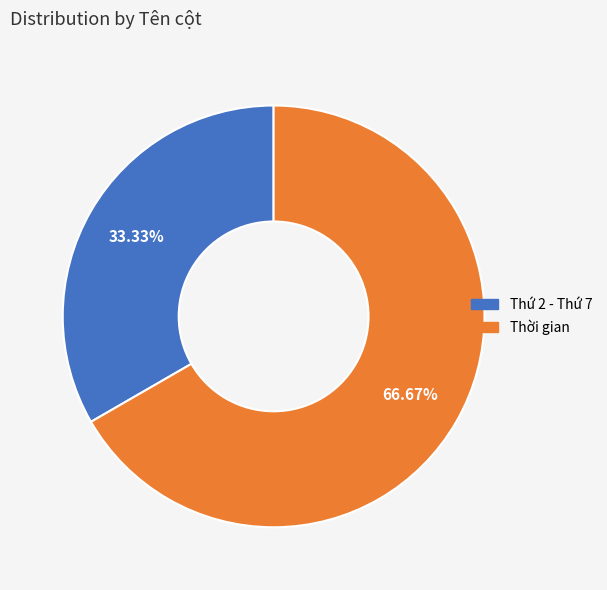

To the nearest percent, what is the difference between the largest and smallest slice percentages?

33%